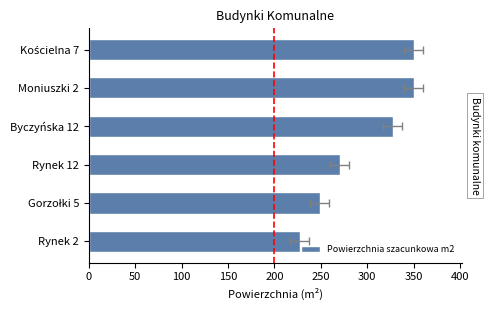

What value does the data have at Rynek 2?

227.3